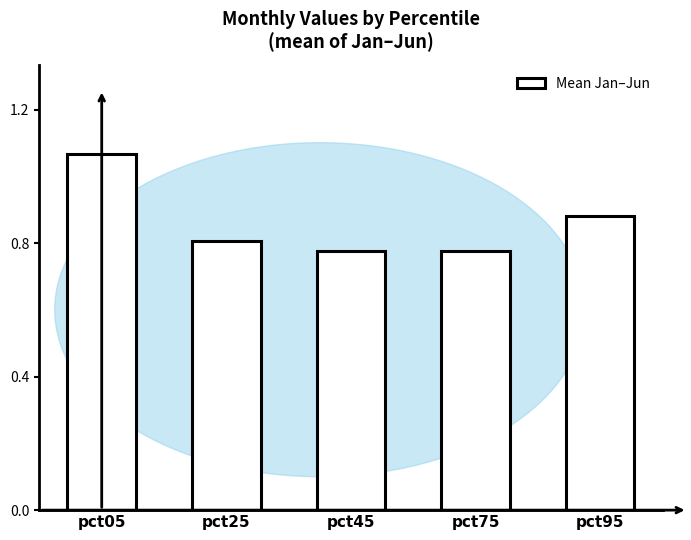

What is the change in value from pct75 to pct95?

+0.1